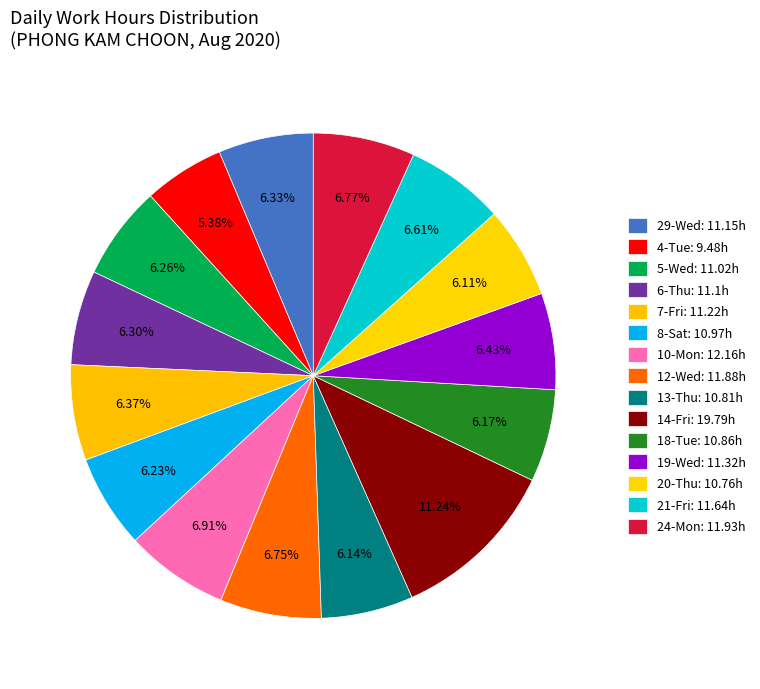

Is there any slice that represents more than half of the pie?

No